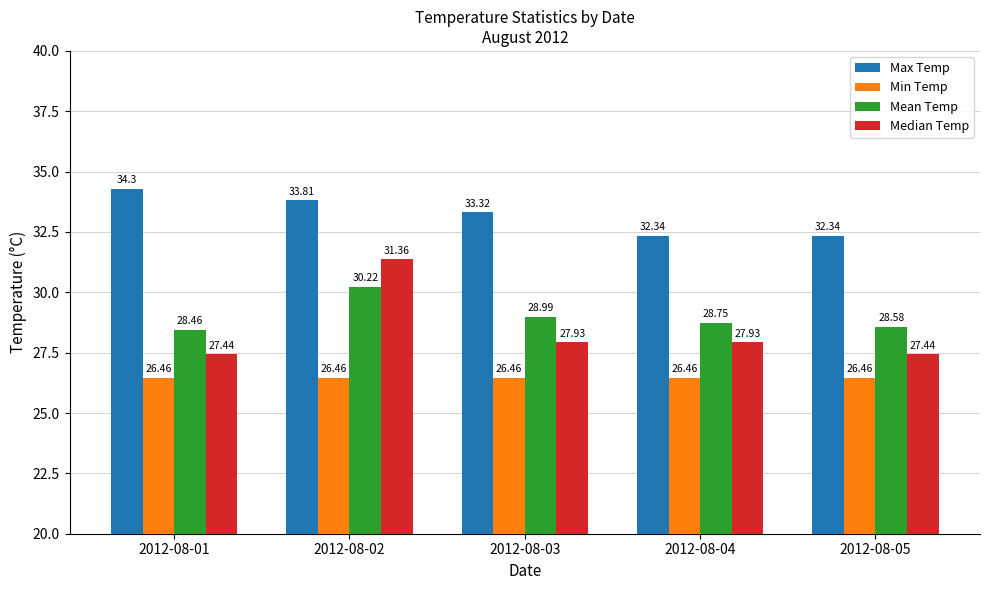

What is the value of the Median Temp bar at the 2nd from the left?

31.4